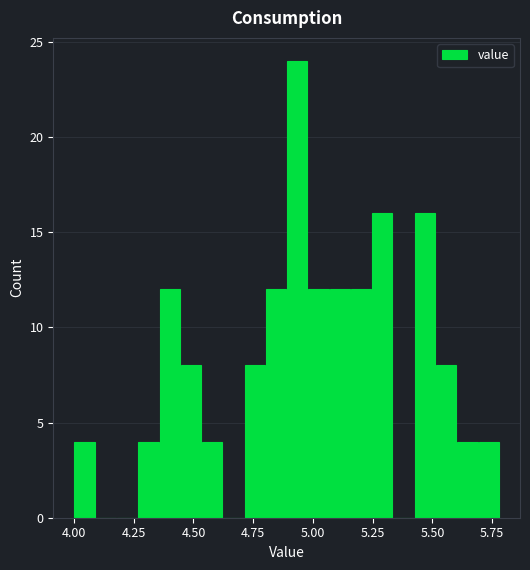

Around what value on the x-axis is the tallest bar? Give the approximate position of its centre, as read against the axis.

4.95